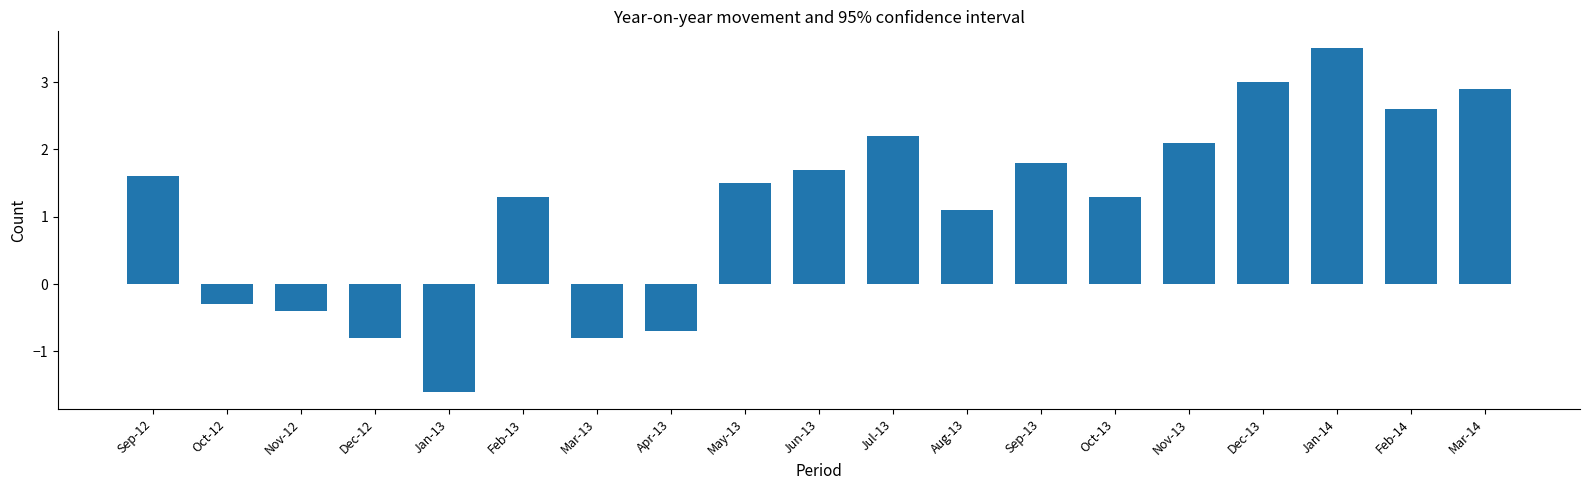

What is the smallest value displayed?

-1.6